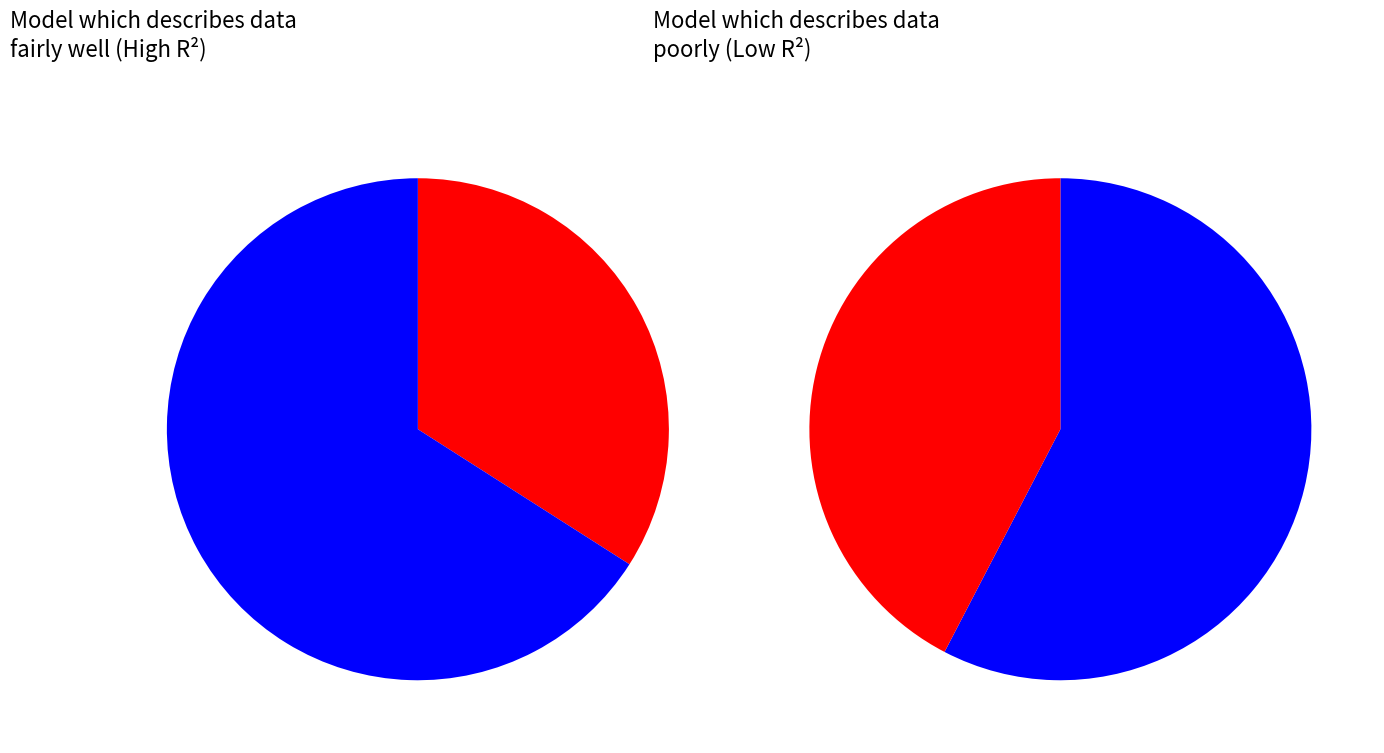

Is it true that pct05 is 34% of the pie?

True